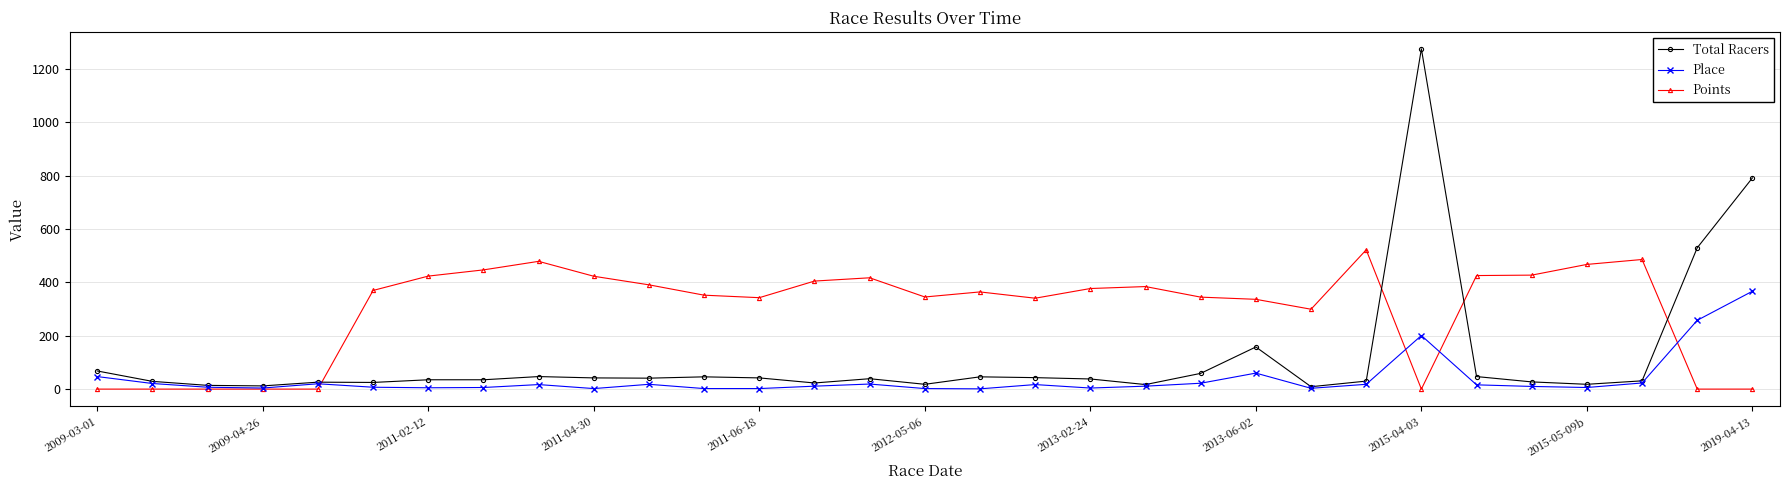

What is the value of the Points point at the 16th from the left?

345.5